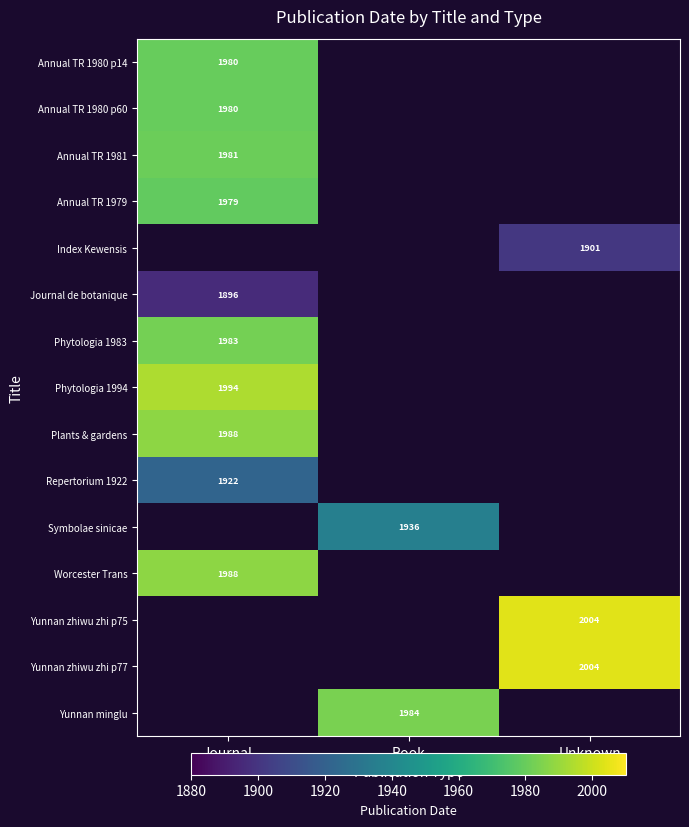

The value of Annual TR 1981 at Journal is 1981. True or false?

True